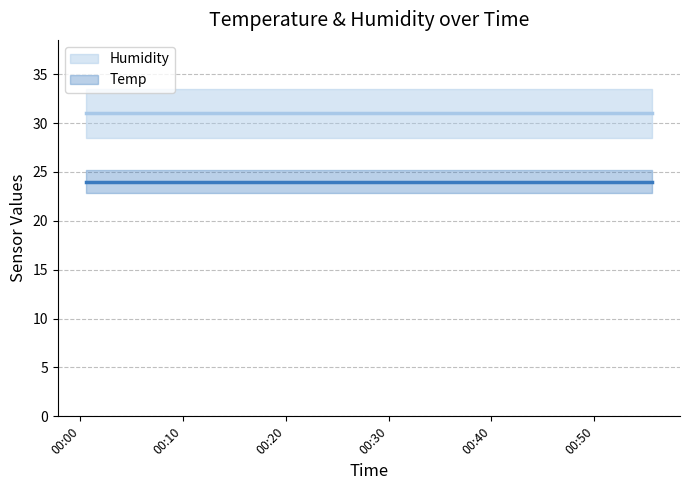

What is the sum of all Humidity values?

620